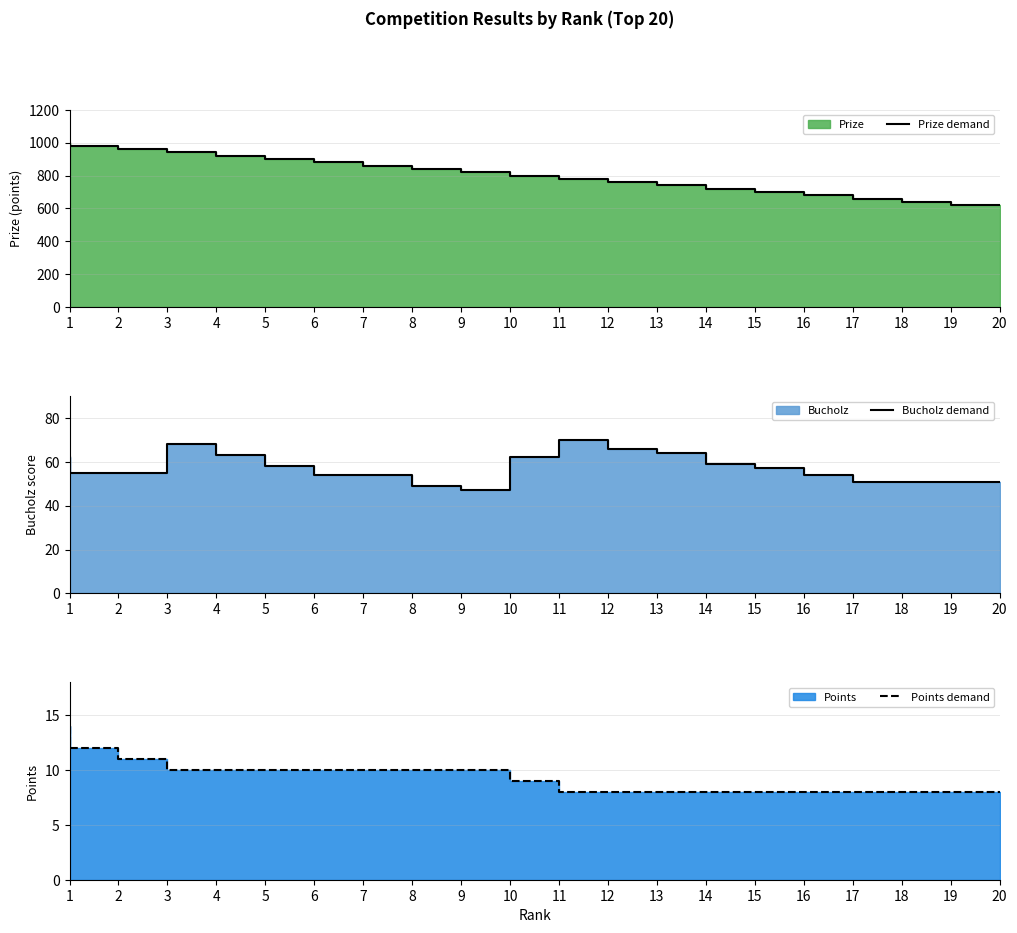

True or false: Points demand and Prize demand intersect in this chart.

False